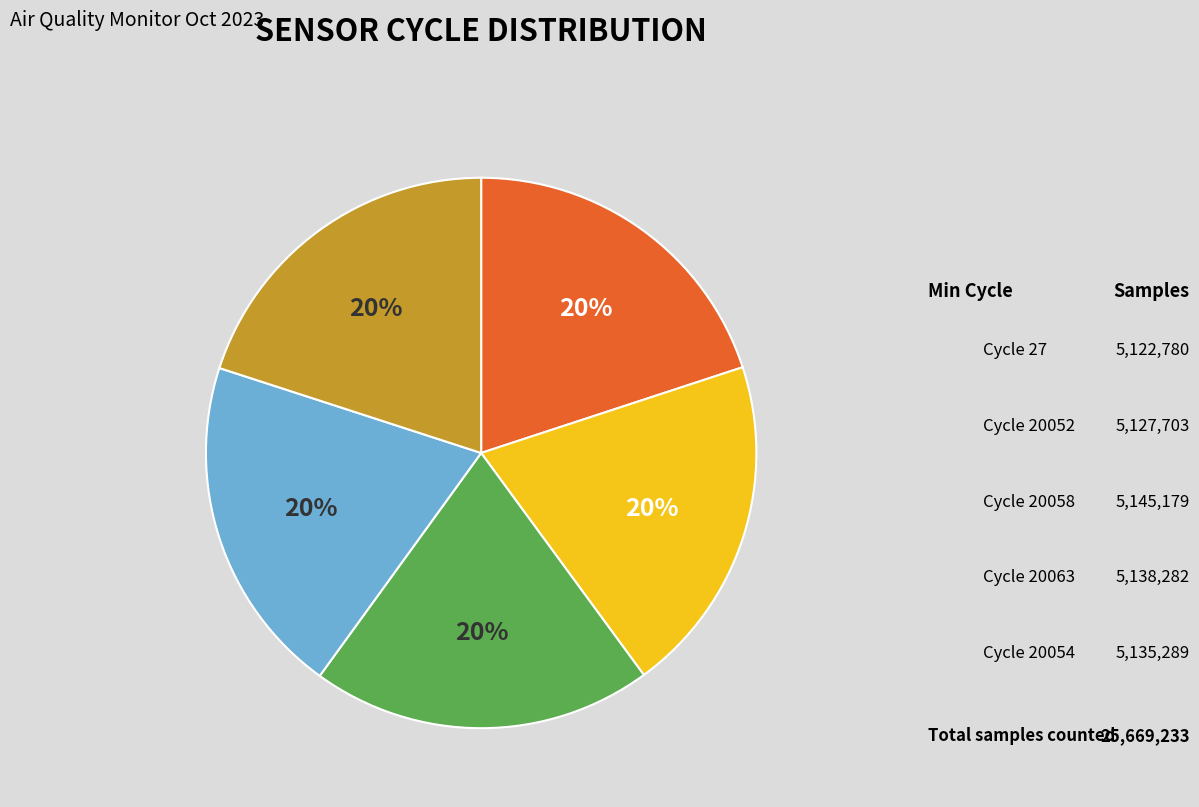

To the nearest percent, what is the average slice percentage?

20%